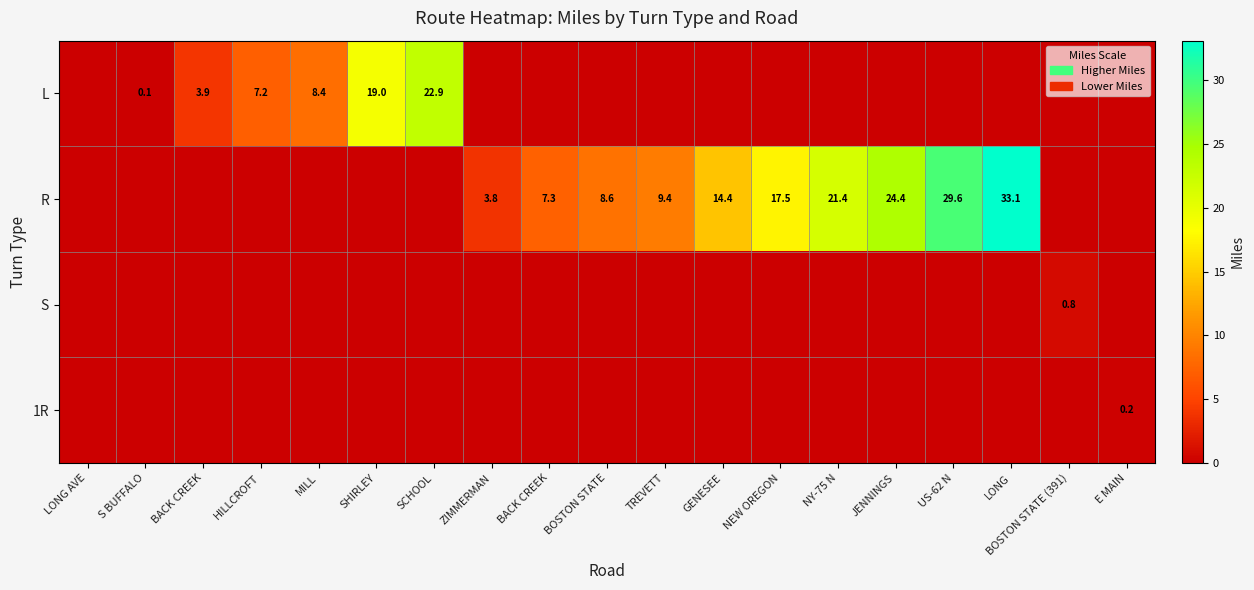

What is the difference between the highest and lowest values at S BUFFALO?

0.1